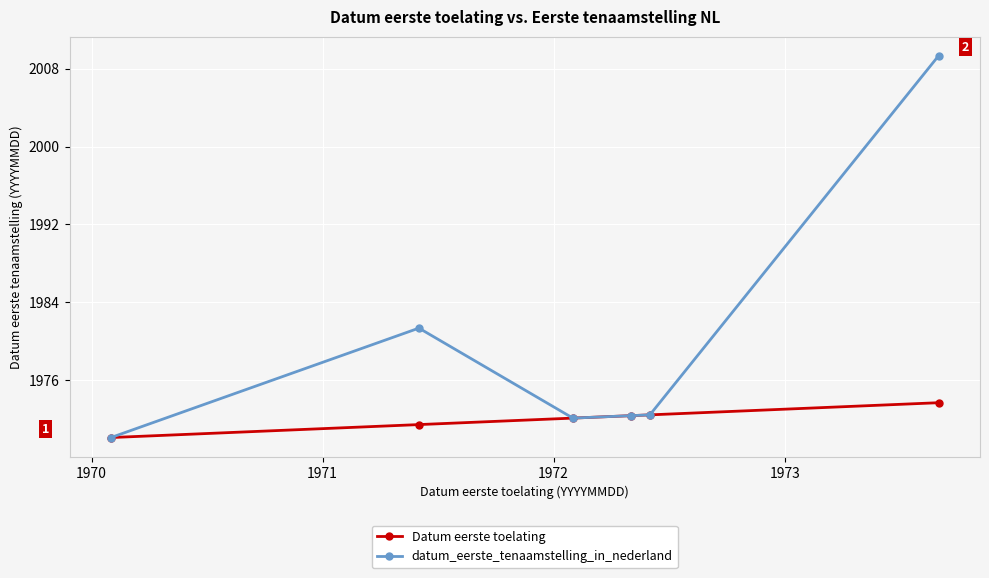

Rank the series by their maximum value, from lowest to highest.

Datum eerste toelating, datum_eerste_tenaamstelling_in_nederland